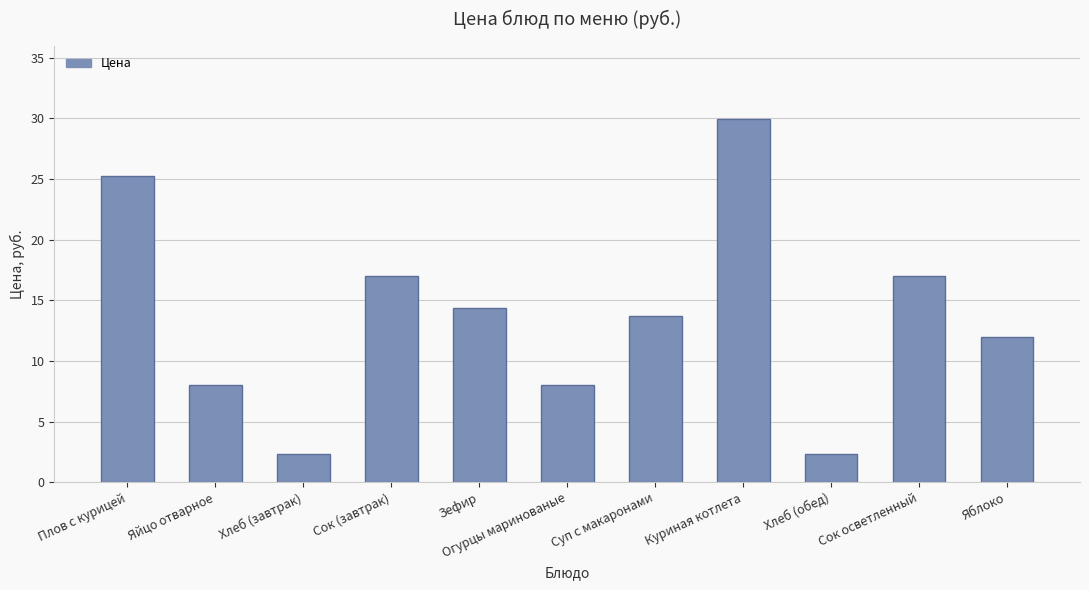

What is the greatest value displayed?

30.0